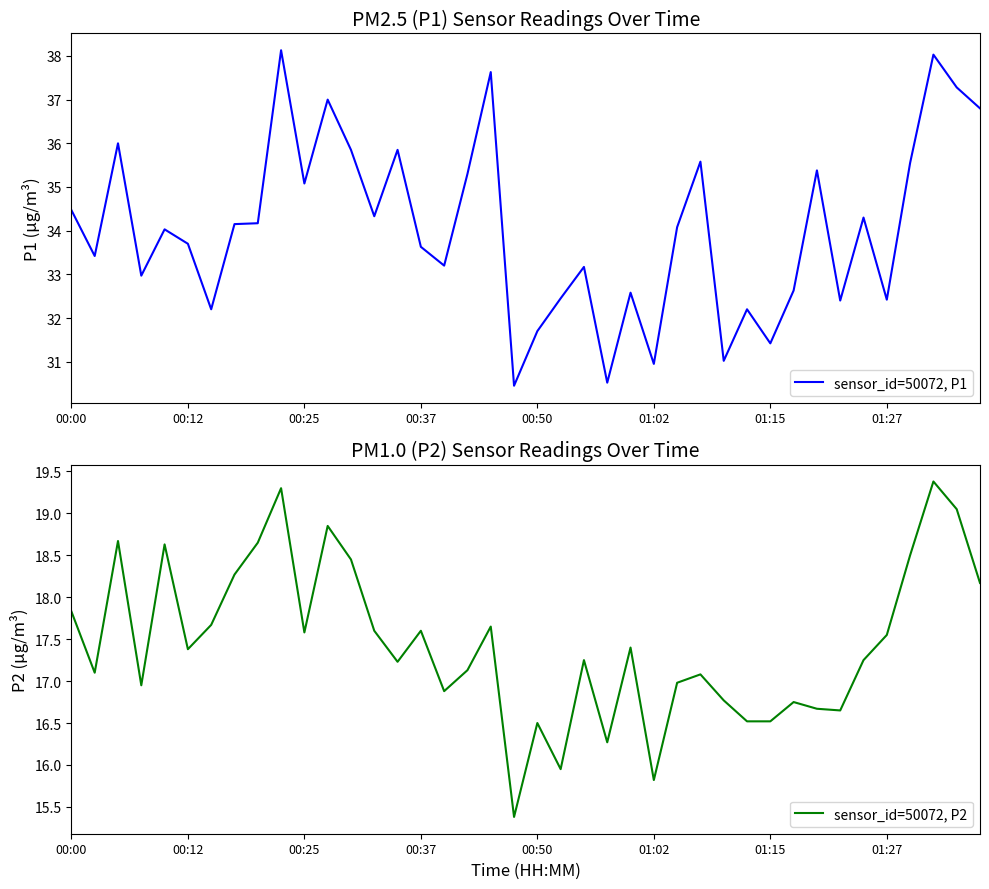

Is it true that sensor_id=50072, P1 equals 8.2 at 17?

False